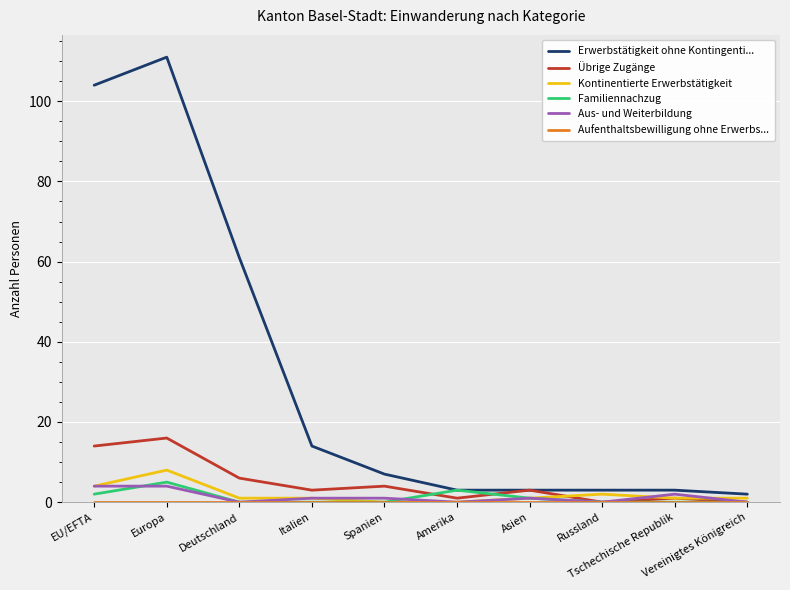

True or false: Kontinentierte Erwerbstätigkeit and Erwerbstätigkeit ohne Kontingenti... intersect in this chart.

False